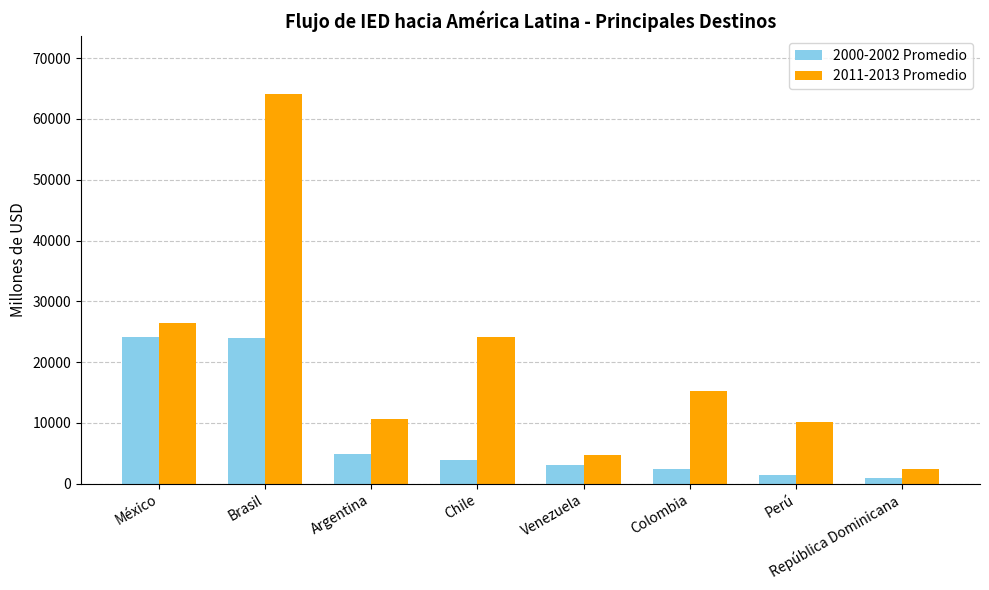

What is the sum of the 2011-2013 Promedio values at Chile and República Dominicana?

26550.6